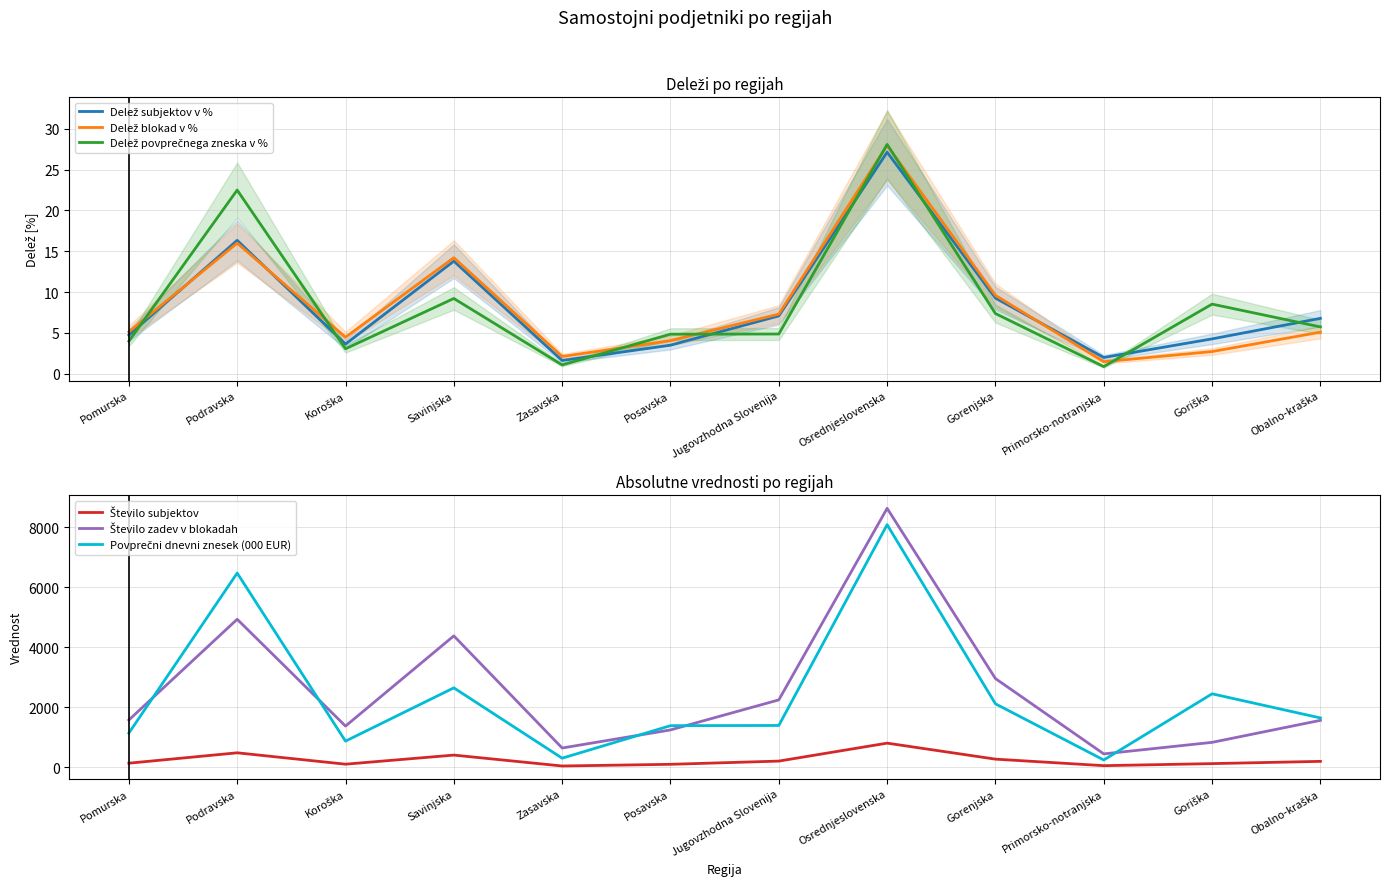

What is the total value across all series at Pomurska?

2878.0